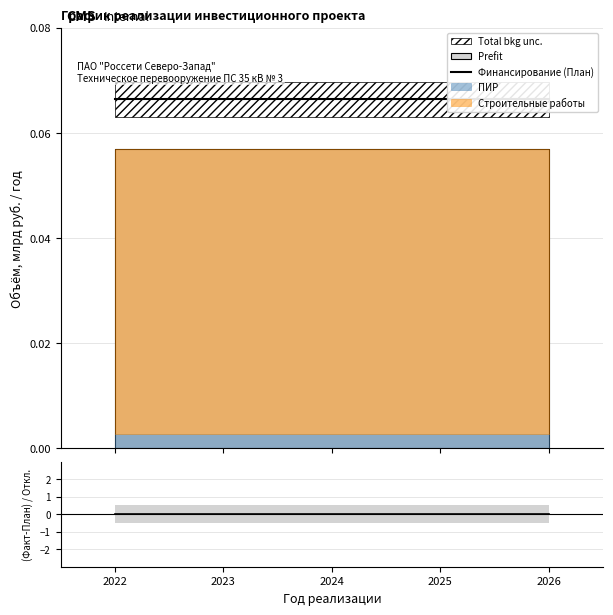

What is the total value across all series at 2022?

0.1